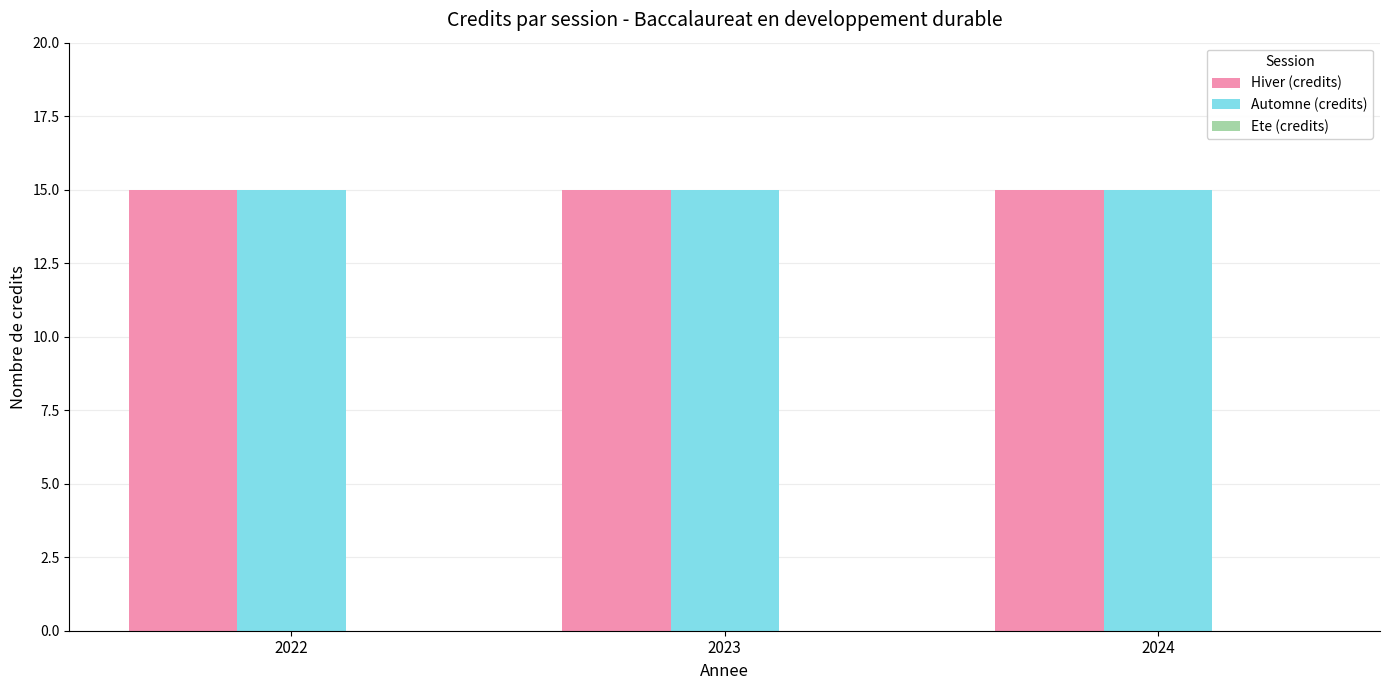

Which series has the widest spread of values?

Hiver (credits)